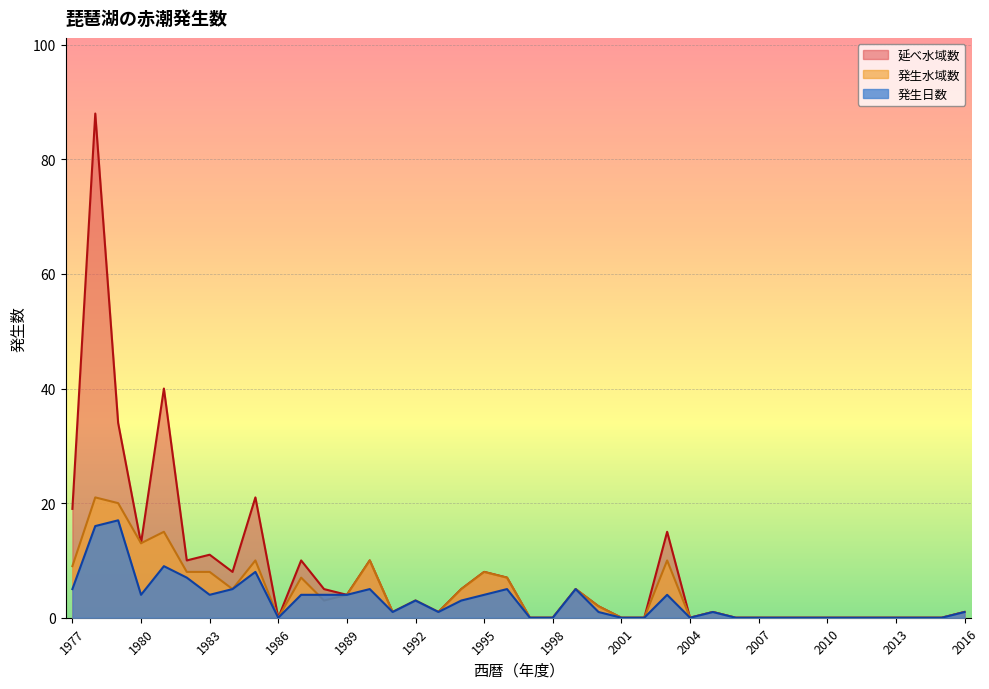

What is the difference between the 発生水域数 values at 2012 and 1984?

5